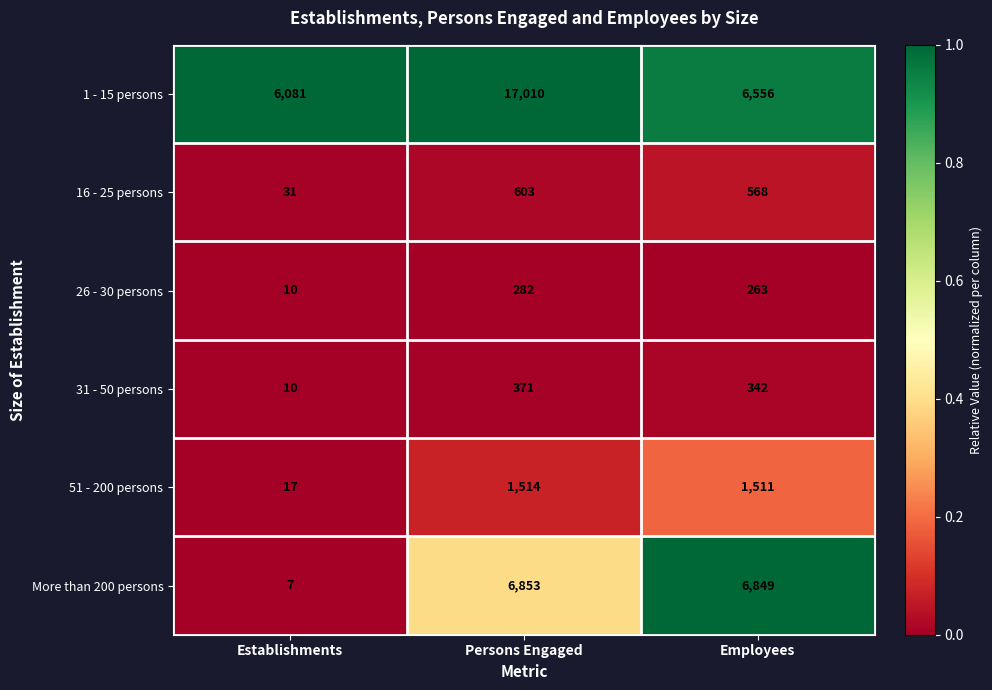

The value of More than 200 persons at Employees is 6849. True or false?

True